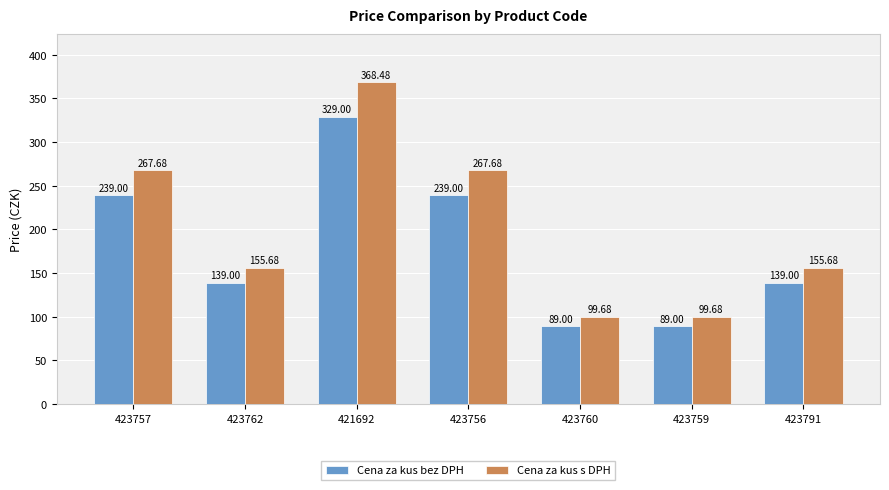

Rank the series by their maximum value, from highest to lowest.

Cena za kus s DPH, Cena za kus bez DPH